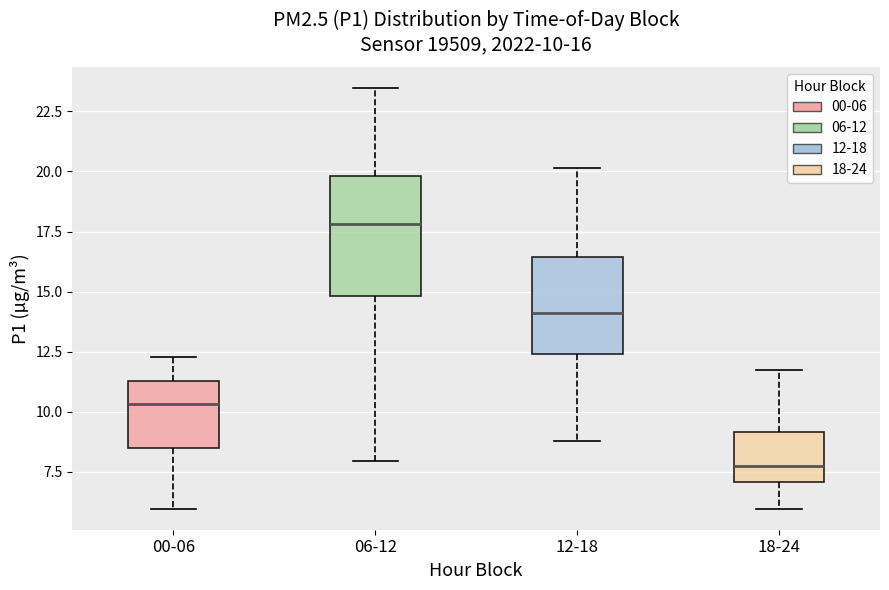

Which box is the tallest, from its lower edge to its upper edge?

06-12